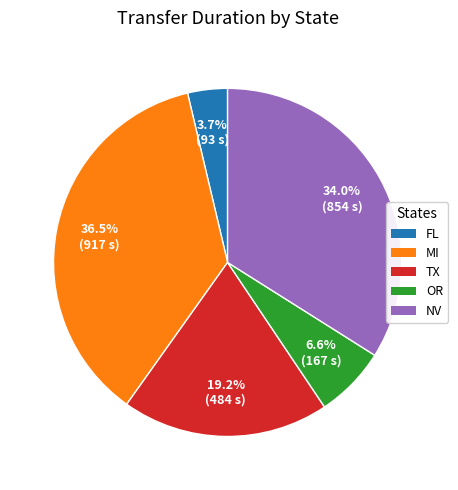

Is there a majority slice in this chart?

No